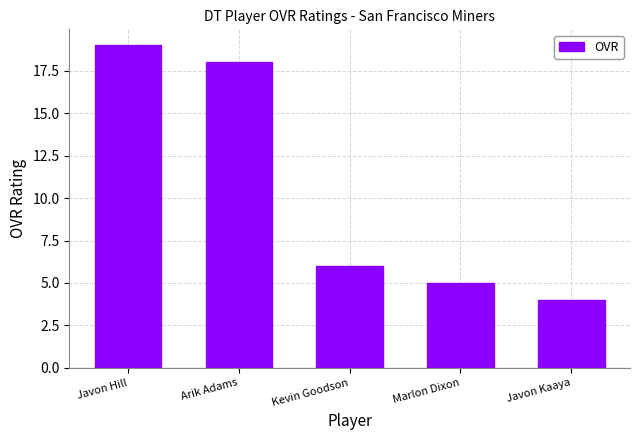

Does the chart contain stacked bars?

No